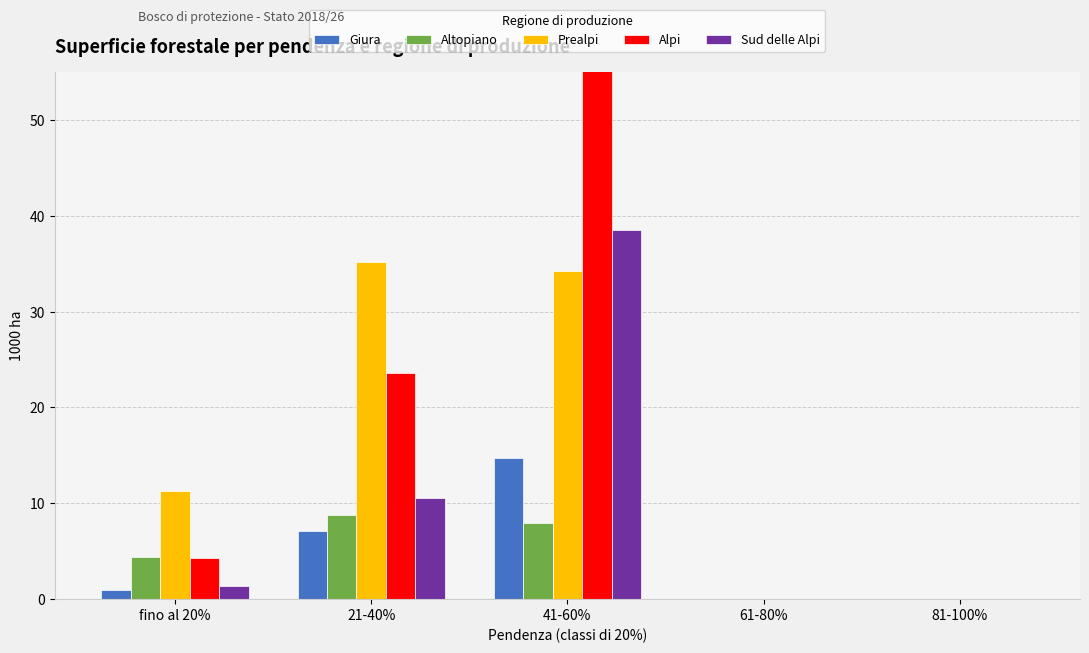

The value of Giura at 41-60% is 3.0. True or false?

False